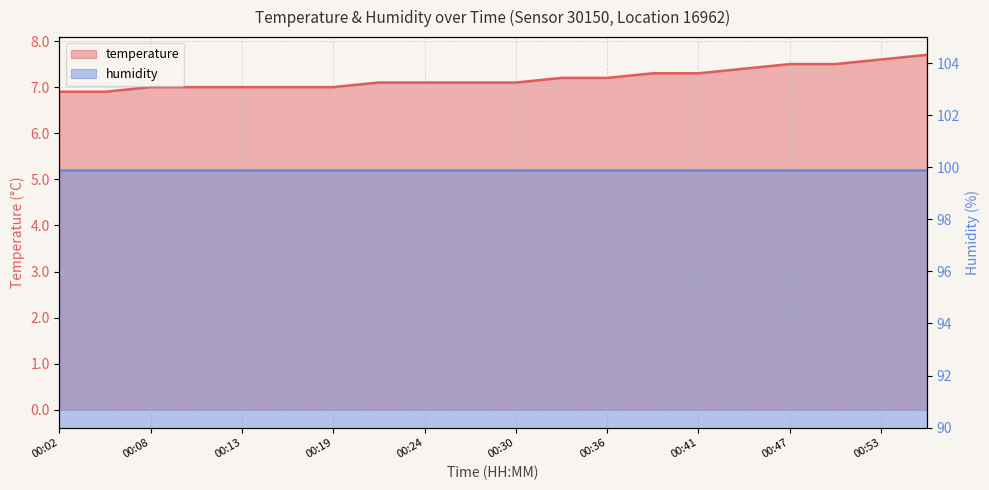

Does the chart display data point markers on the line(s)?

No